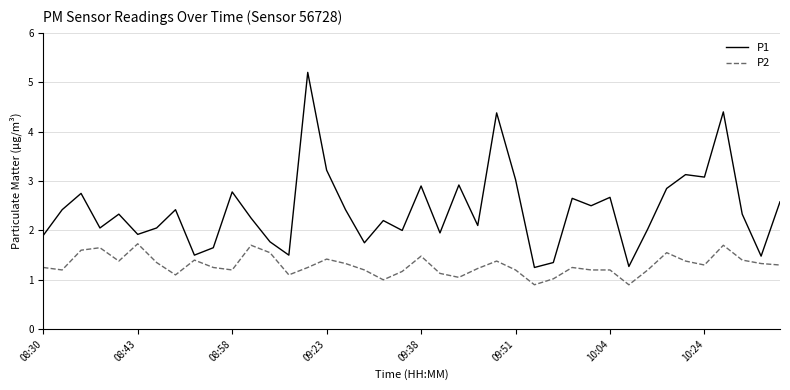

Which series has the widest spread of values?

P1